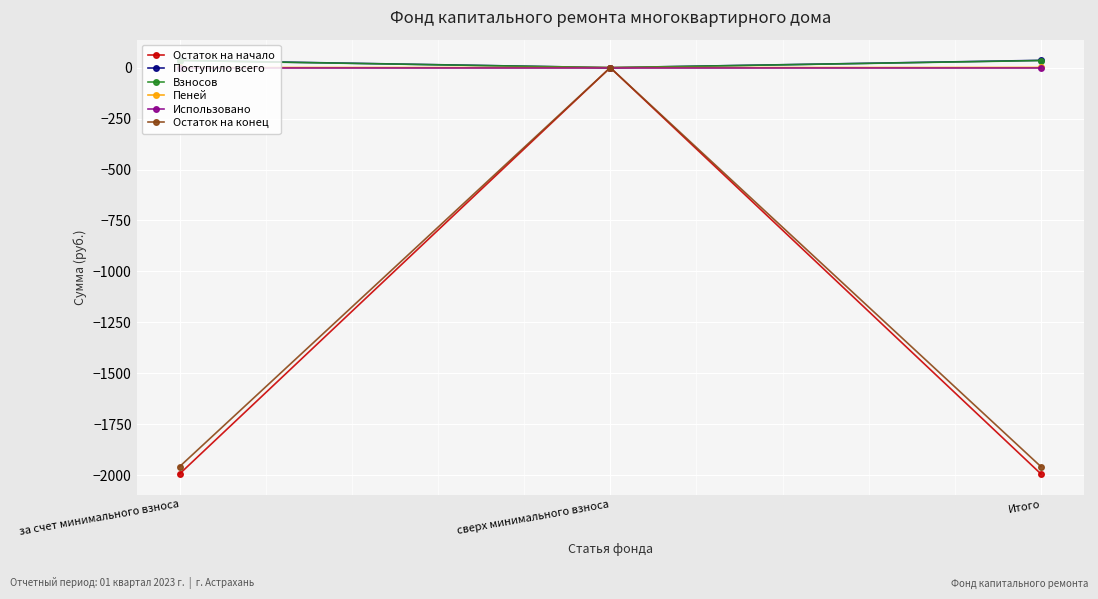

At which category is the sum across all series the highest?

сверх минимального взноса